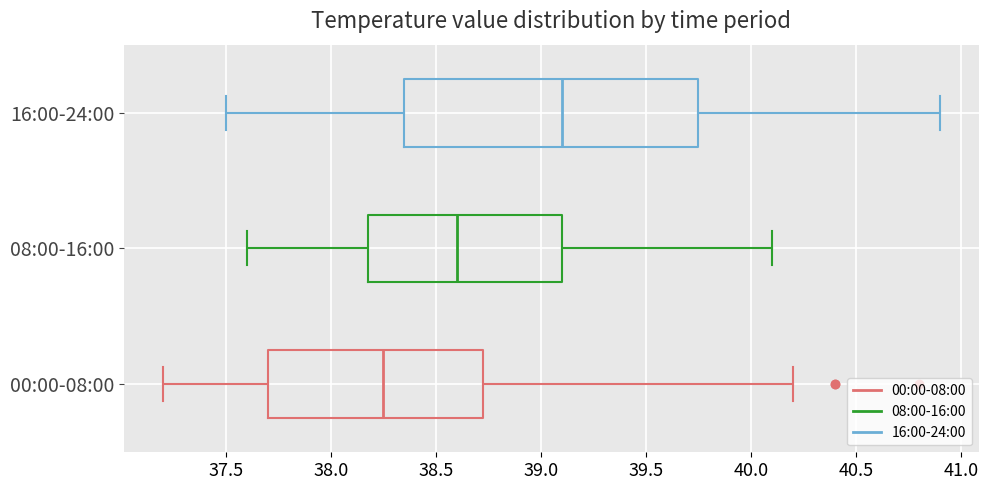

Where is the left edge of the box for 00:00-08:00 on the x-axis? The values are not printed on the chart, so give them approximately, as read against the axis.

37.70